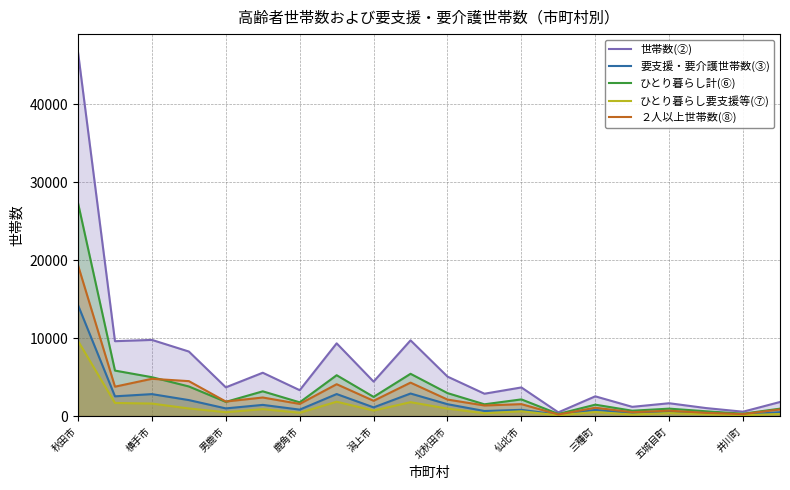

What is the approximate value of 要支援・要介護世帯数(③) at 五城目町?

579